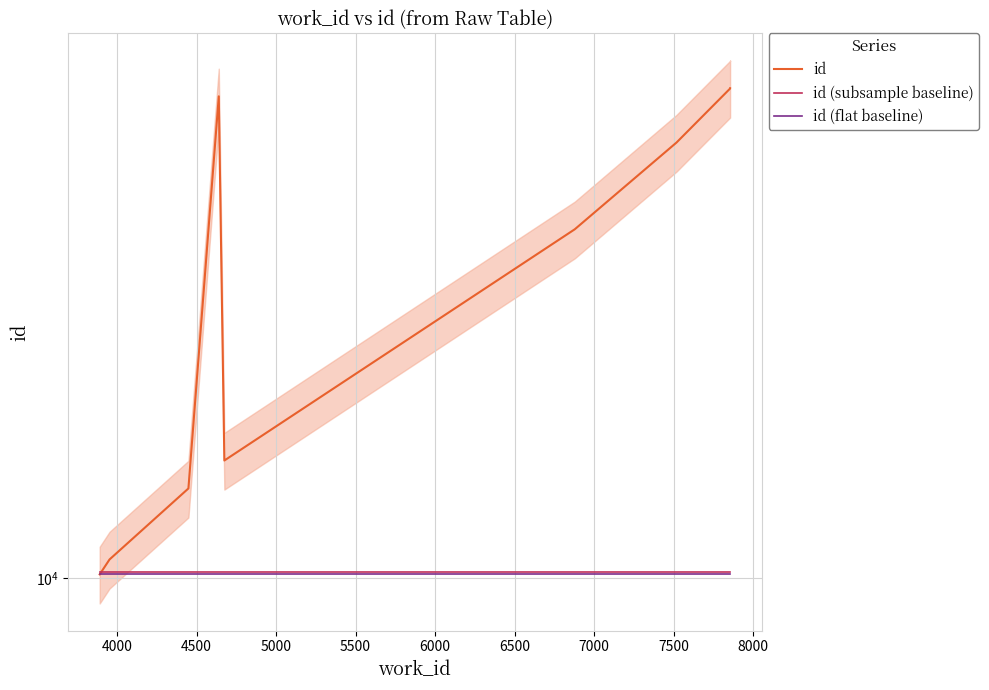

Is it true that id equals 23723.0 at 7500?

True